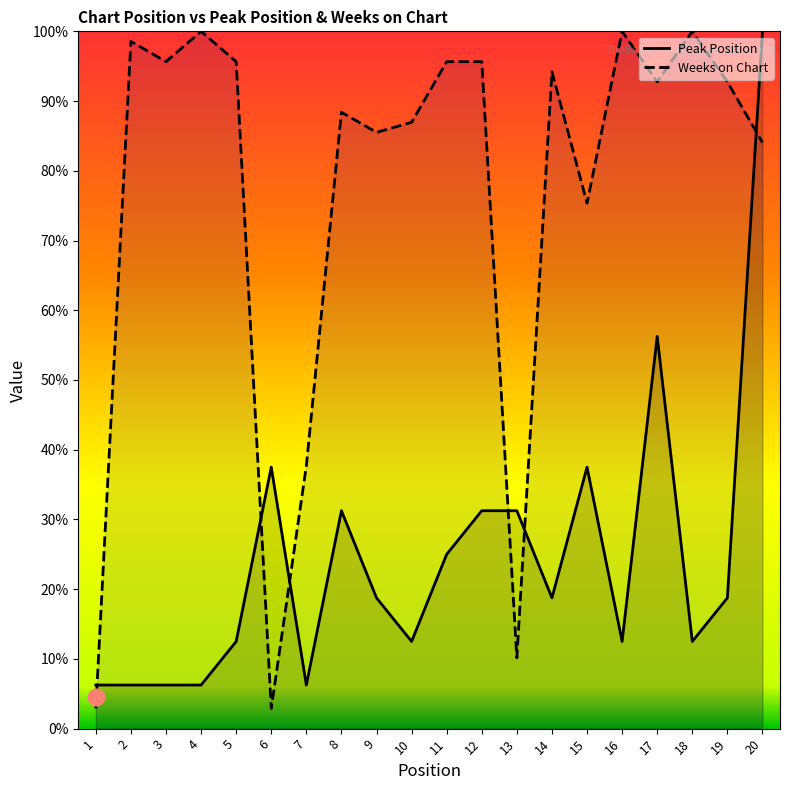

Count the number of data series in this chart.

2